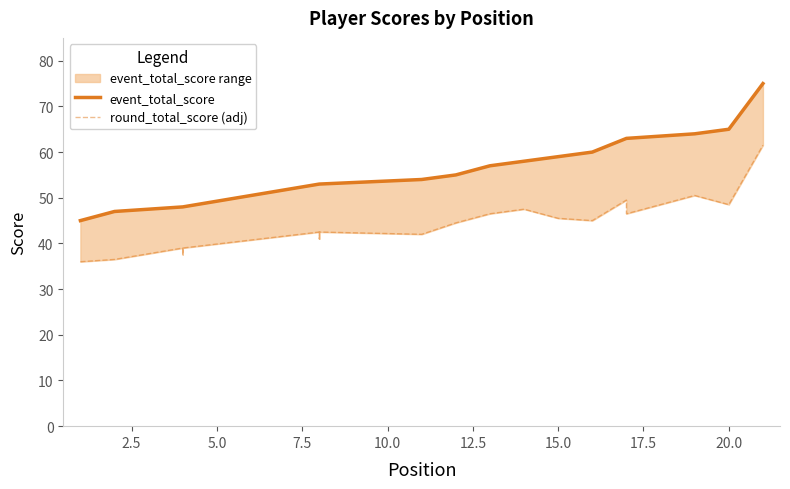

Rank the series by their average value, from lowest to highest.

round_total_score (adj), event_total_score